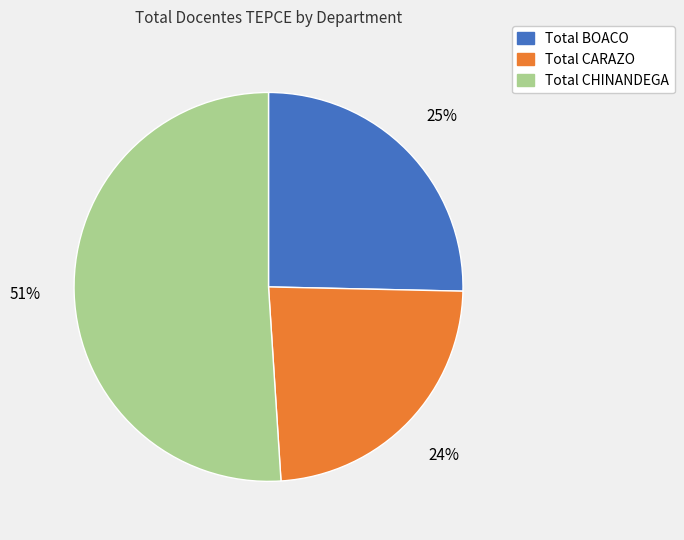

Approximately how many times larger is the value at Total BOACO compared to Total CHINANDEGA?

0.5